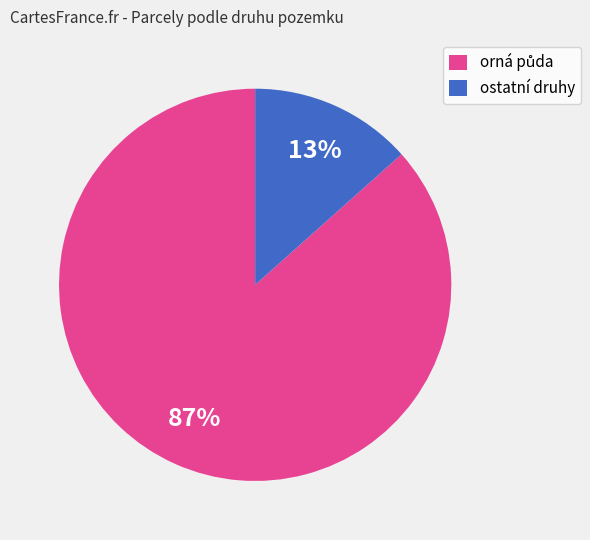

Does any single category account for the majority?

Yes